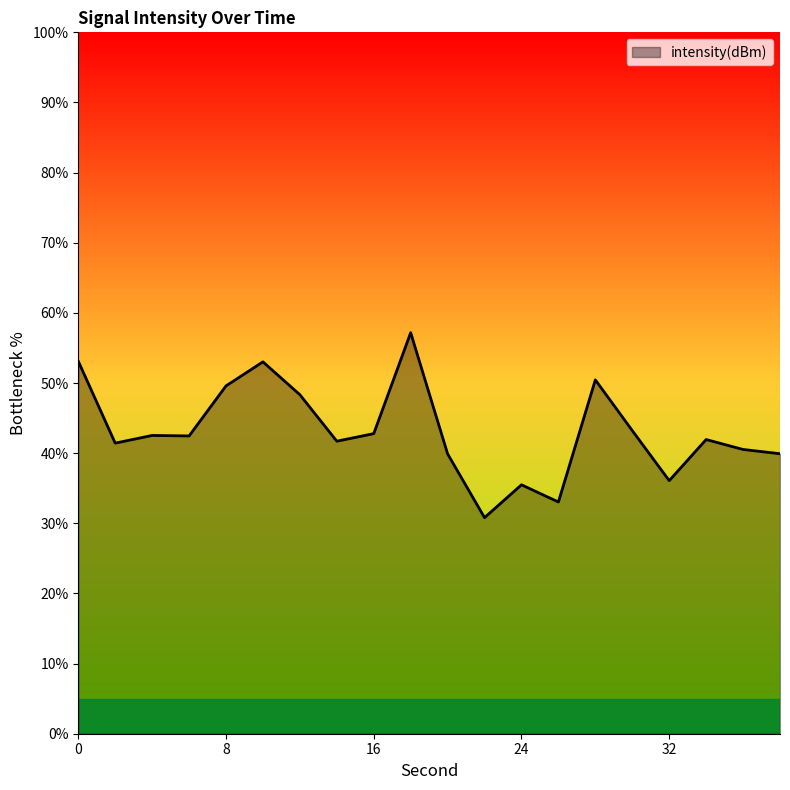

What is the maximum value shown in the chart?

57.2